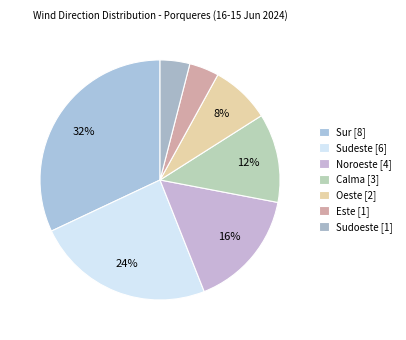

How many slices are in this pie chart?

7